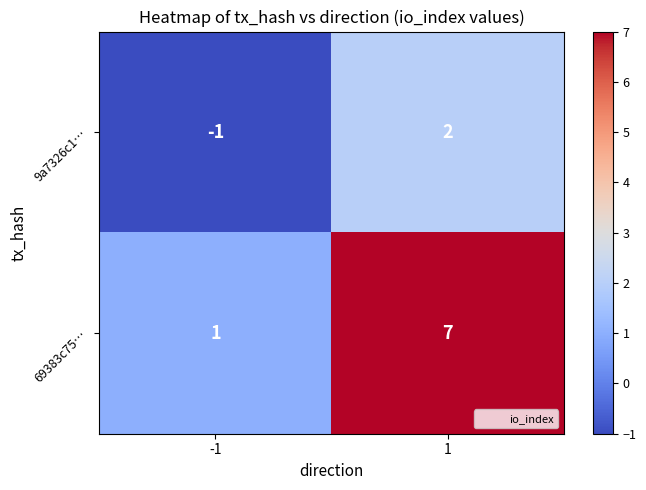

At 1, list the series in order from largest to smallest.

69383c75…, 9a7326c1…